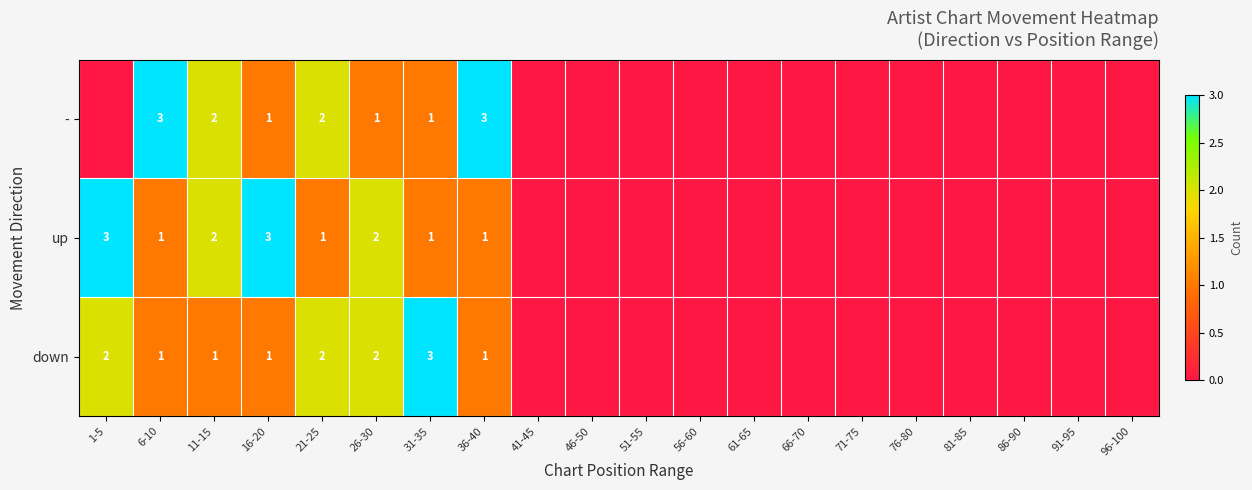

The value of up at 6-10 is 1. True or false?

True